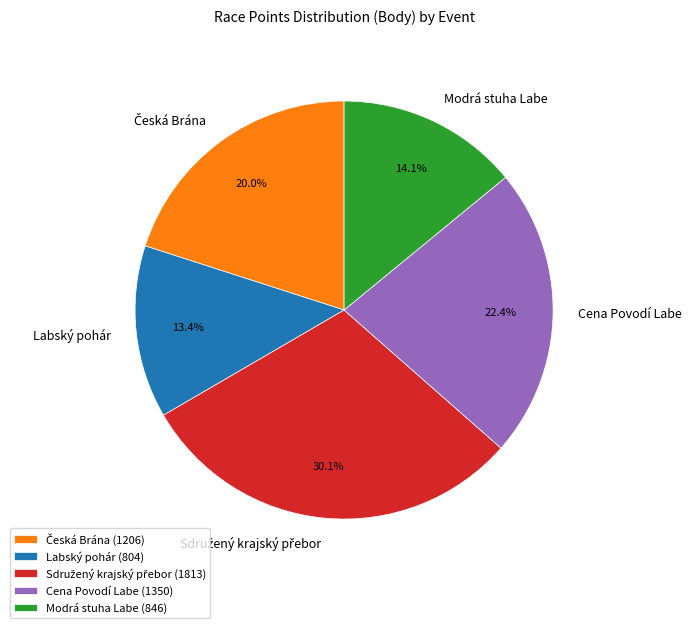

Count the number of slices in the pie.

5